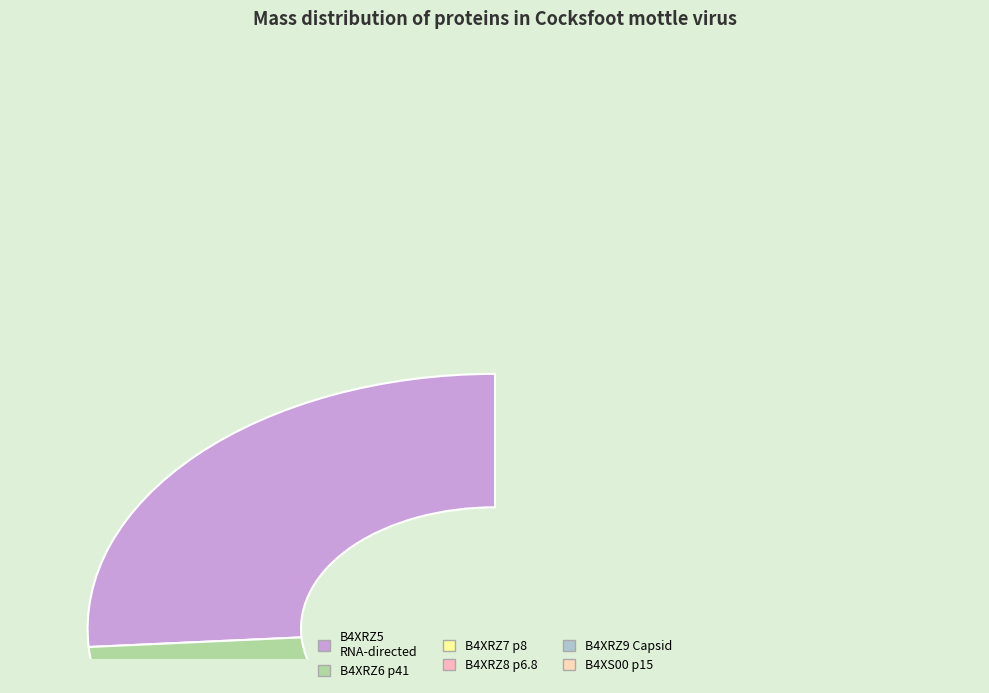

To the nearest percent, what is the difference between the B4XRZ6 p41 and B4XRZ7 p8 slice percentages?

17%